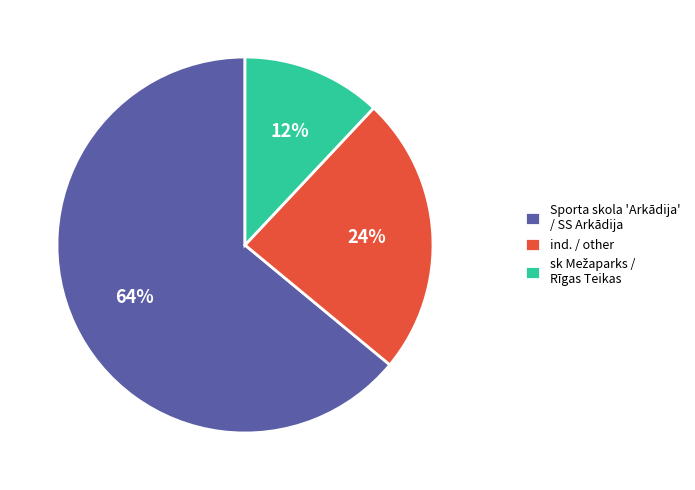

Which slice represents more than half of the pie?

Sporta skola 'Arkādija' / SS Arkādija